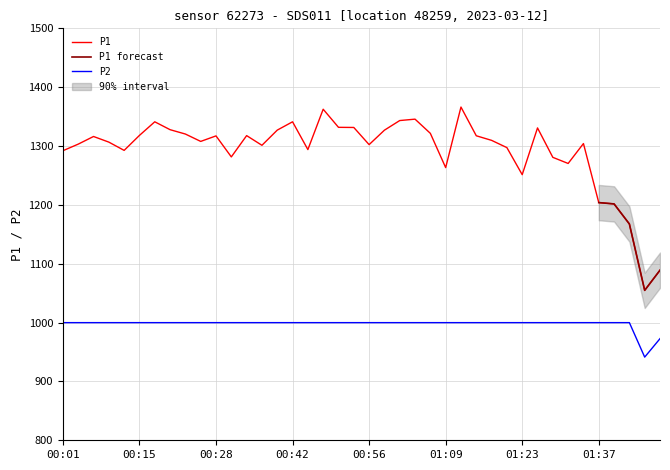

True or false: P2 and P1 cross at least once.

False